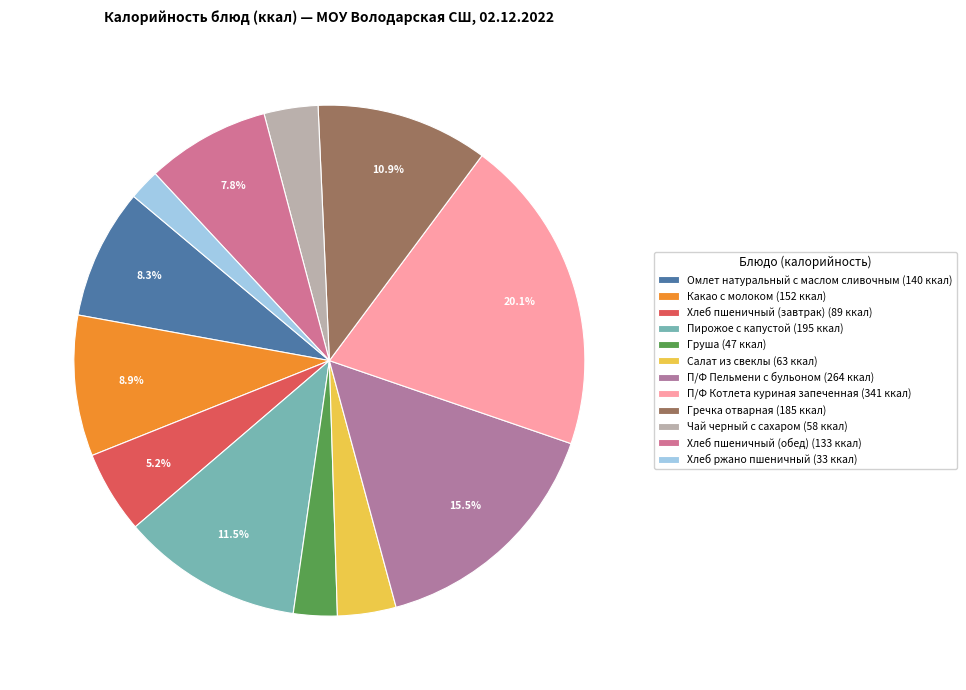

What is the smallest slice in the pie chart?

Хлеб ржано пшеничный